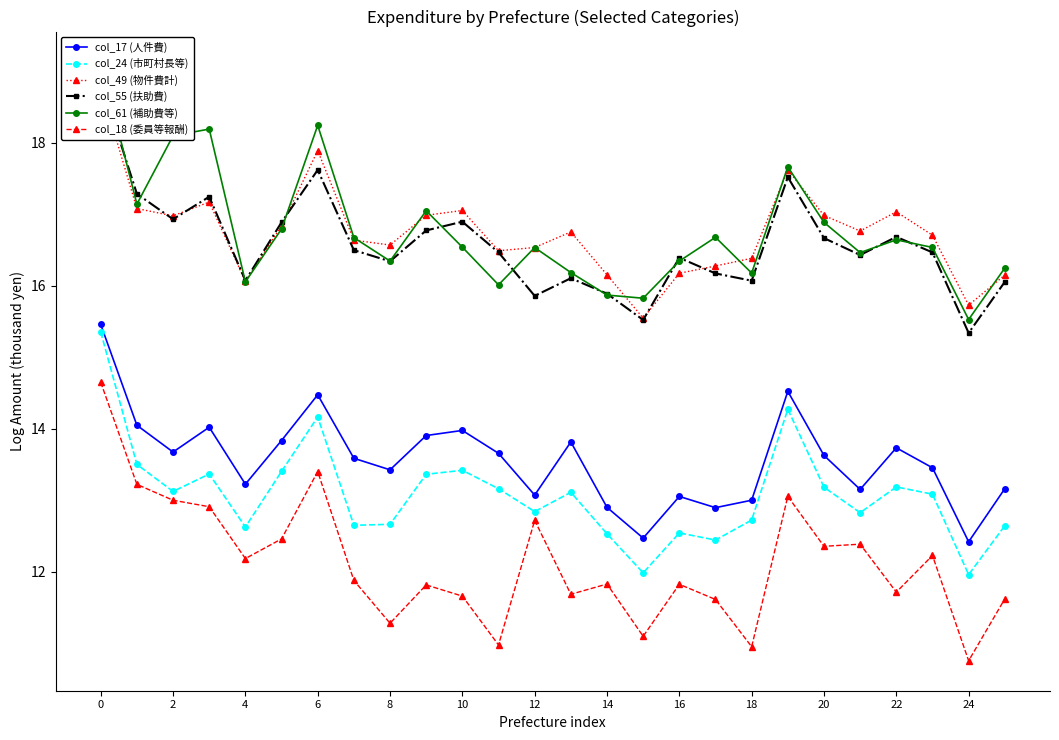

What are all the series names shown in the legend?

col_17 (人件費), col_24 (市町村長等), col_49 (物件費計), col_55 (扶助費), col_61 (補助費等), col_18 (委員等報酬)